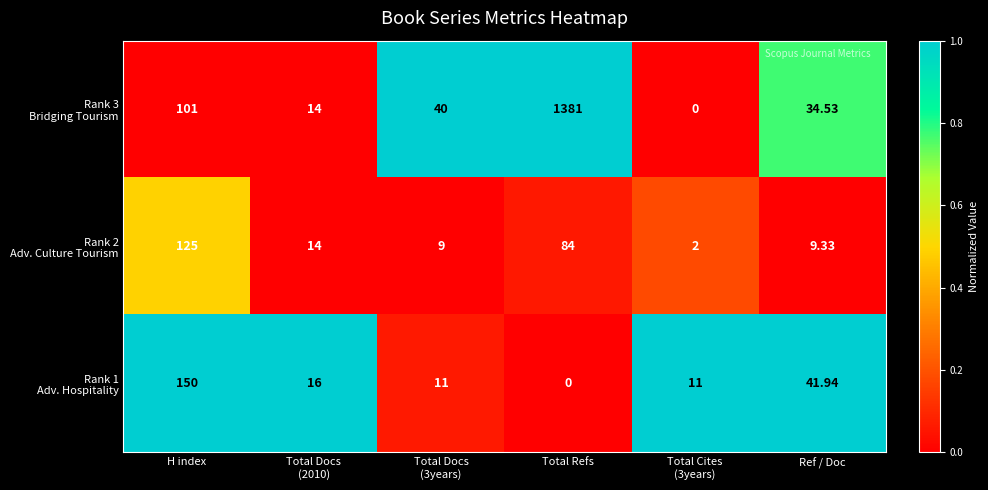

At which category is the sum across all series the highest?

Total Refs